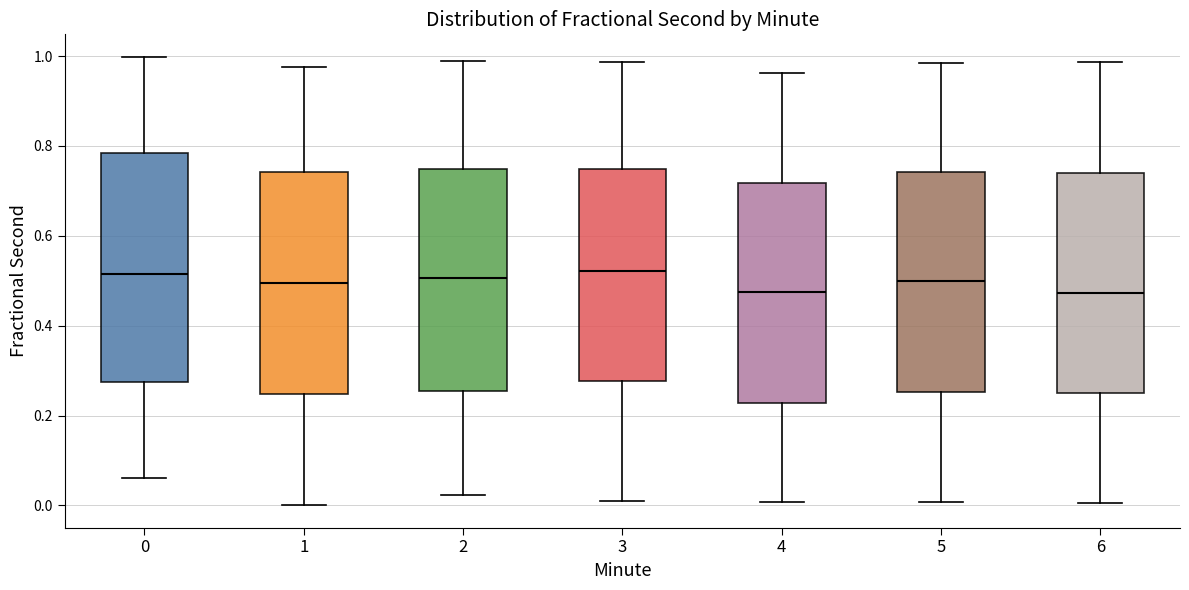

Reading left to right, read every box against the y-axis: the position of its median line, the range the box covers, and the ends of its whiskers. The values are not printed on the chart, so give them approximately, as read against the axis.

0: median 0.52, box 0.28 to 0.78, whiskers 0.06 to 1.00
1: median 0.50, box 0.24 to 0.74, whiskers 0.00 to 0.98
2: median 0.50, box 0.26 to 0.74, whiskers 0.02 to 0.98
3: median 0.52, box 0.28 to 0.74, whiskers 0.00 to 0.98
4: median 0.48, box 0.22 to 0.72, whiskers 0.00 to 0.96
5: median 0.50, box 0.26 to 0.74, whiskers 0.00 to 0.98
6: median 0.48, box 0.24 to 0.74, whiskers 0.00 to 0.98